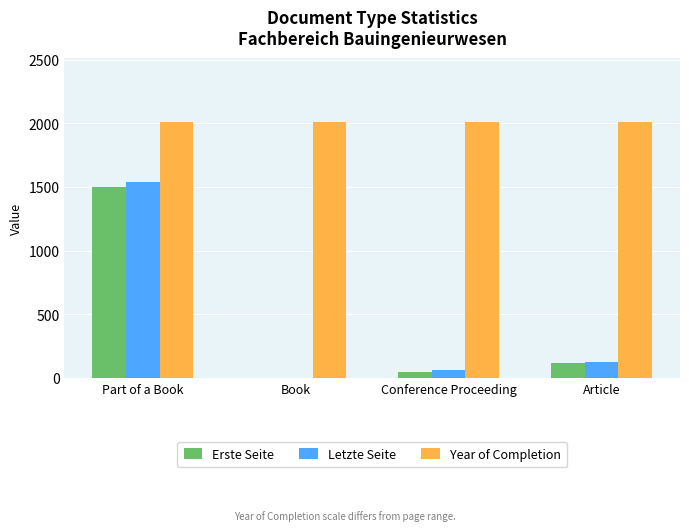

At which label is Letzte Seite closest to 770?

Article